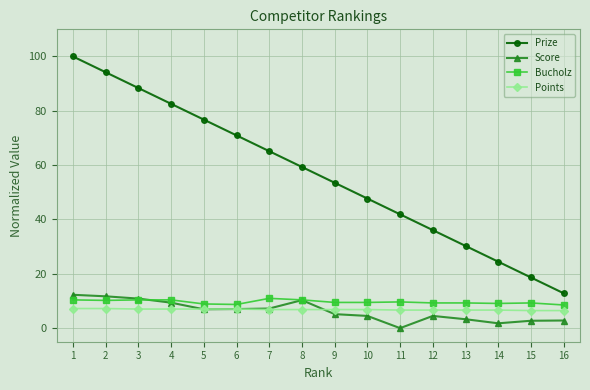

What is the greatest value displayed?

100.0